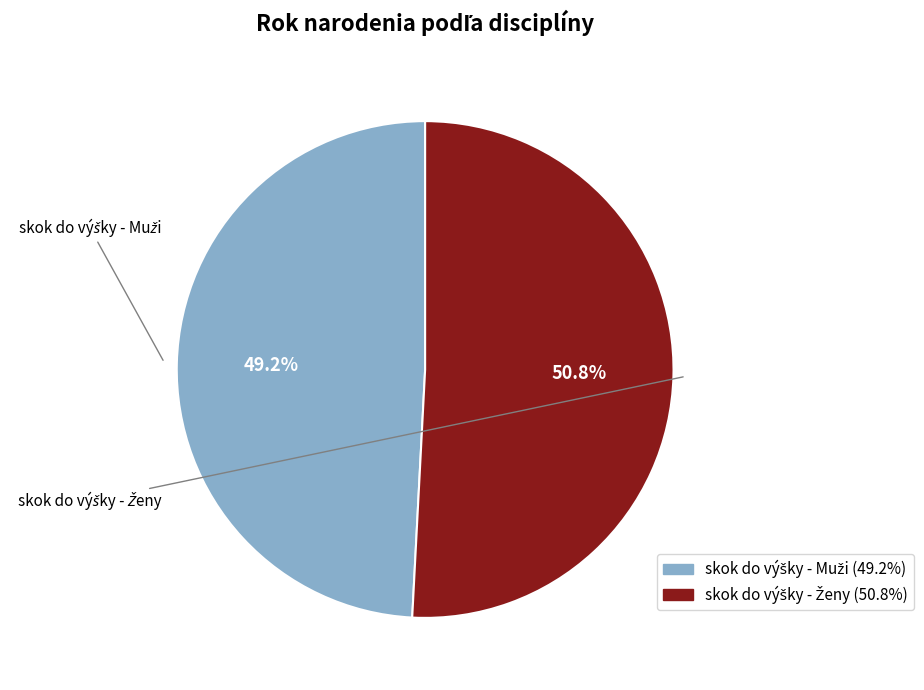

How many segments does this pie chart have?

2